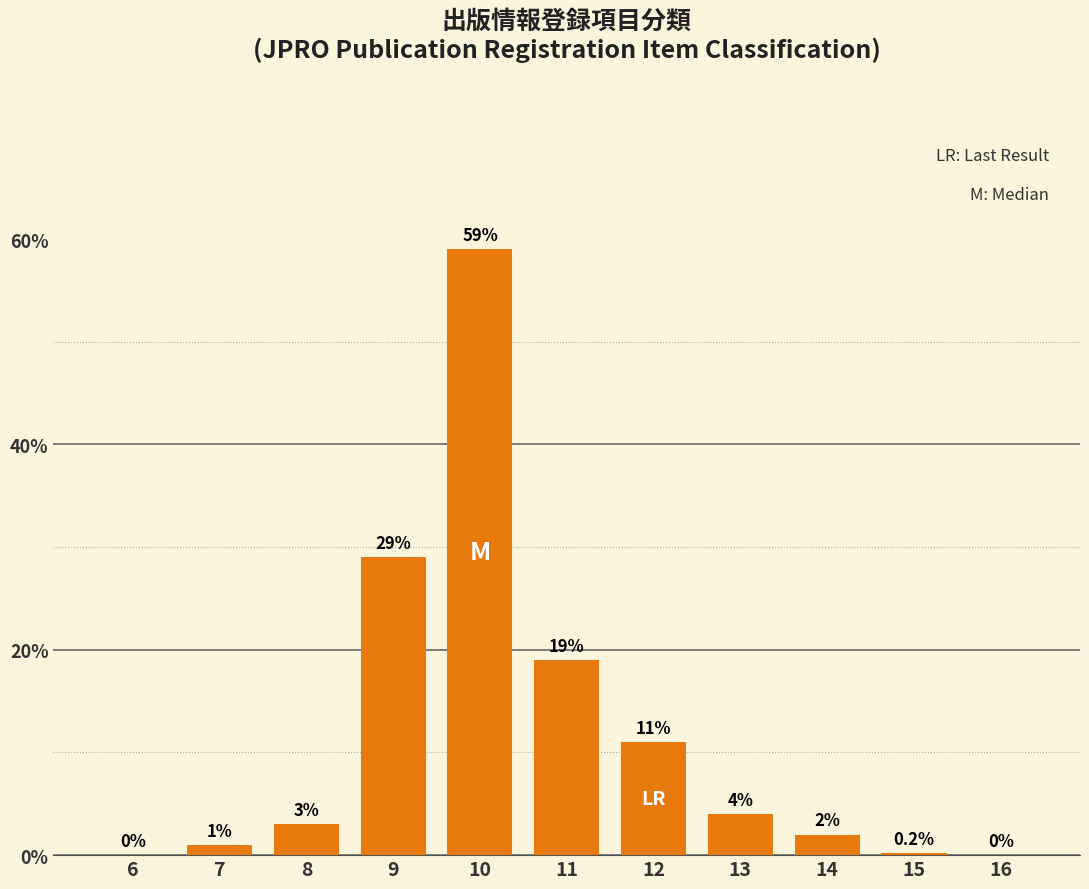

Reading left to right, what are all the values shown in this chart?

6=0.0	7=1.0	8=3.0	9=29.0	10=59.0	11=19.0	12=11.0	13=4.0	14=2.0	15=0.2	16=0.0